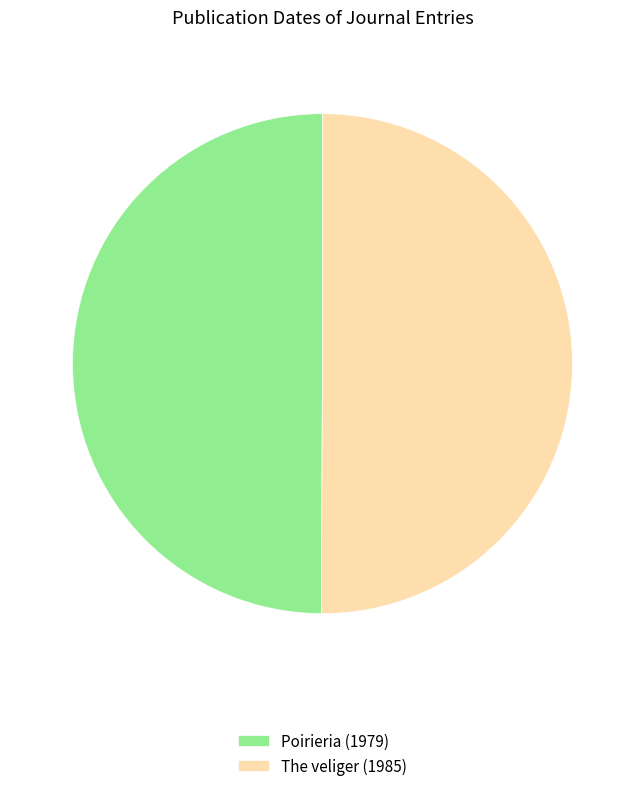

True or false: The veliger accounts for 44% of the total.

False